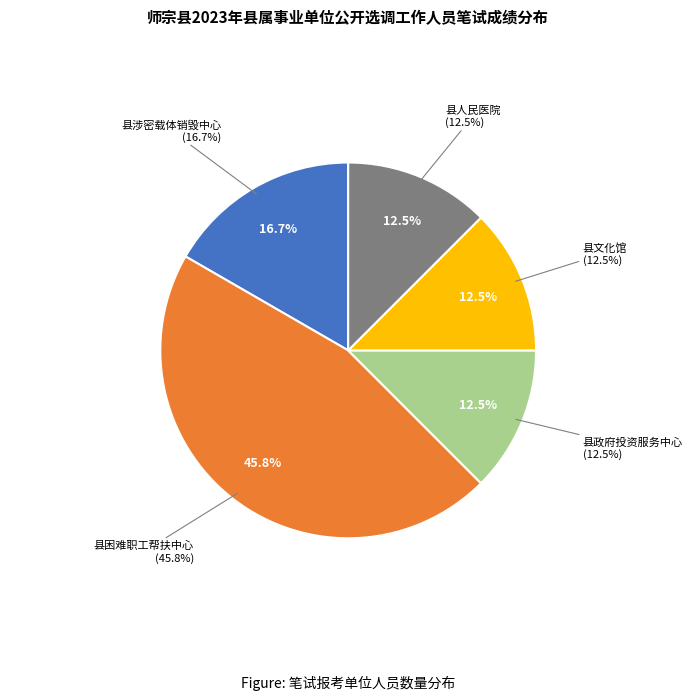

What is the smallest slice in the pie chart?

县政府投资服务中心